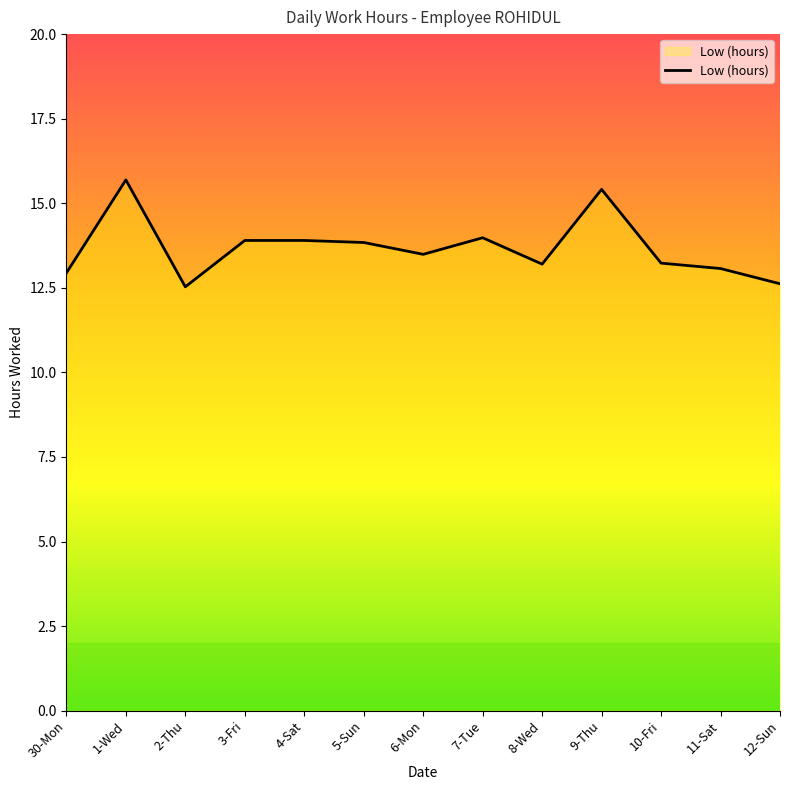

True or false: the data shows 20.8 at 10-Fri.

False